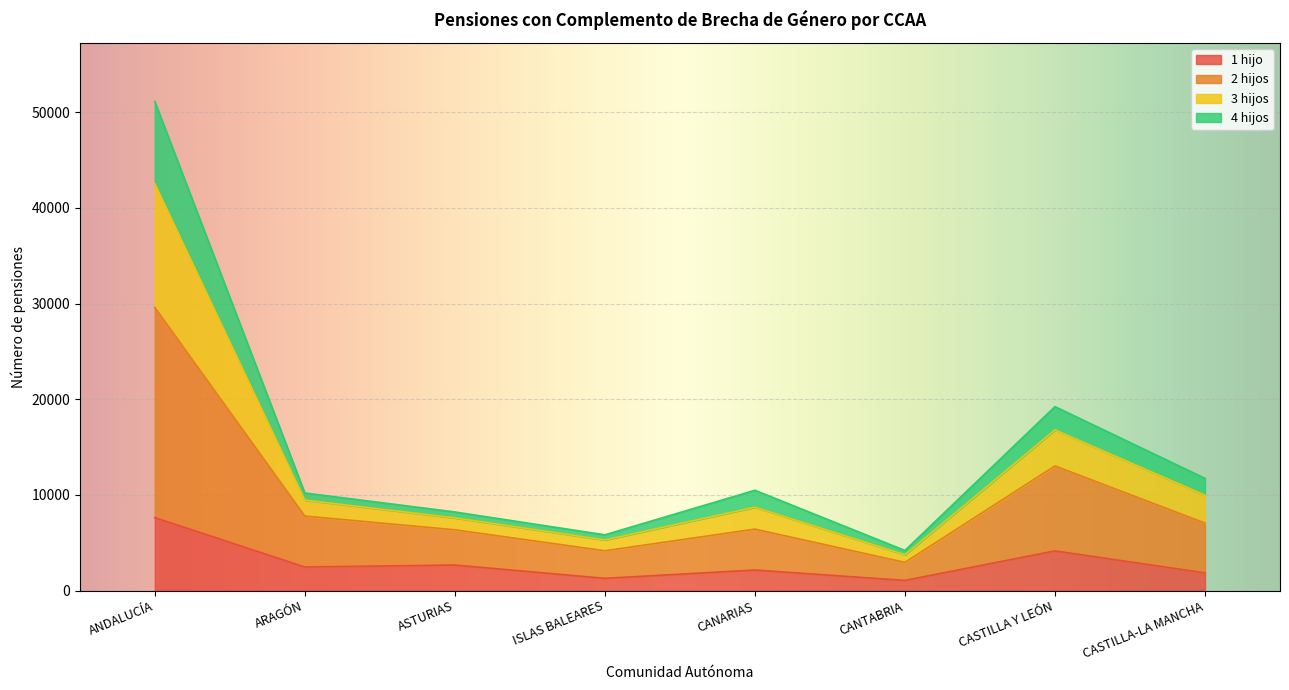

What is the total value across all series at ANDALUCÍA?

51133